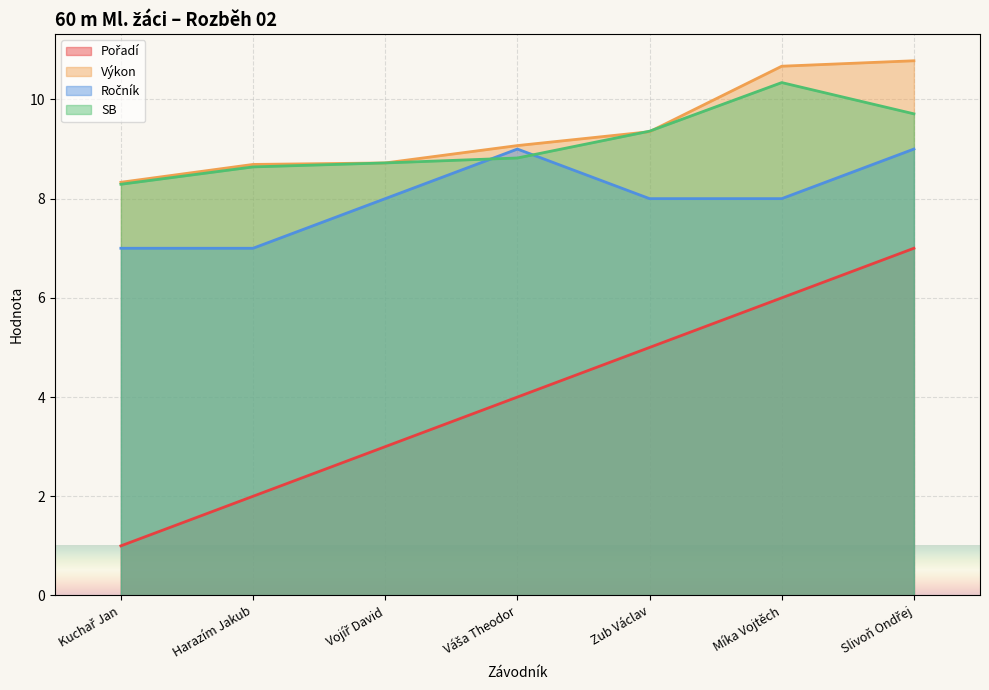

What is the difference between the maximum and second lowest values in the Pořadí series?

5.0